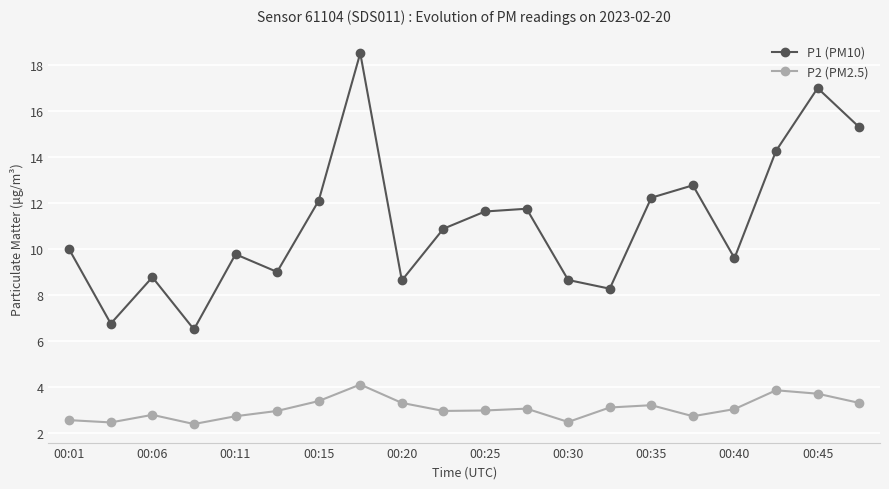

What are all the series names shown in the legend?

P1 (PM10), P2 (PM2.5)